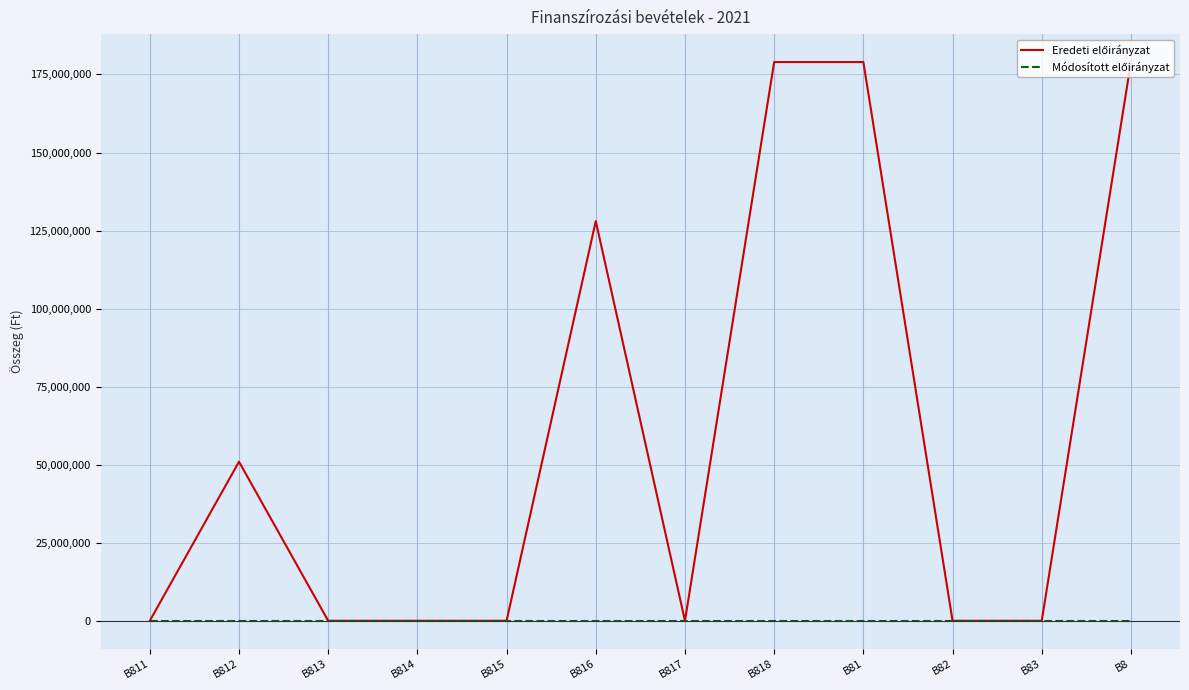

Between B812 and B83, which series saw the biggest shift?

Eredeti előirányzat